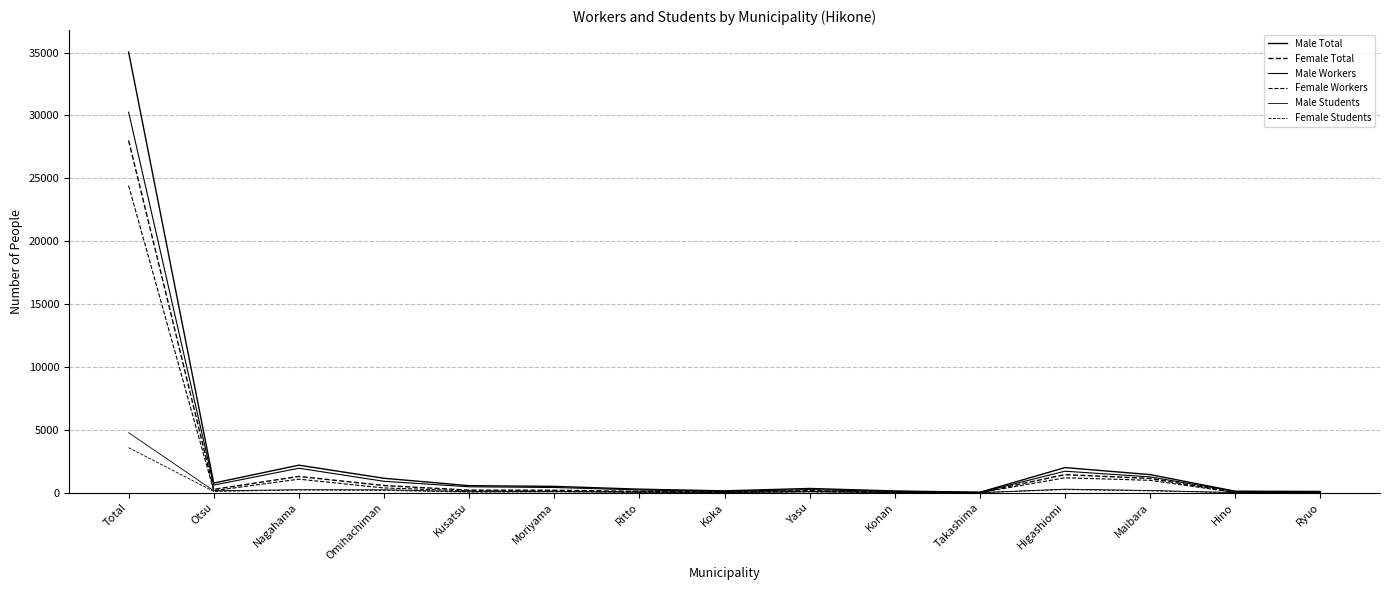

Does the chart have visible grid lines?

Yes